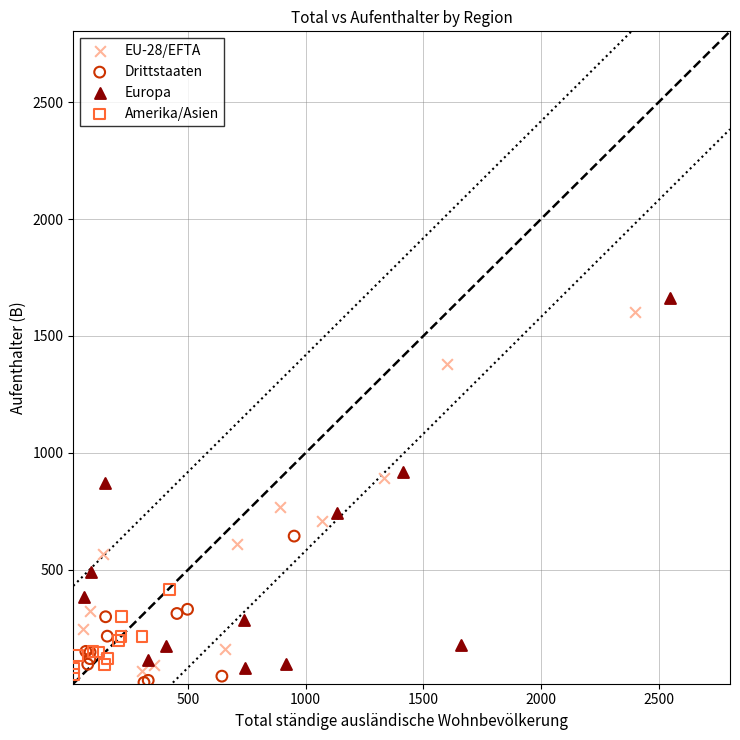

Which series has the largest Y range (max minus min)?

Europa